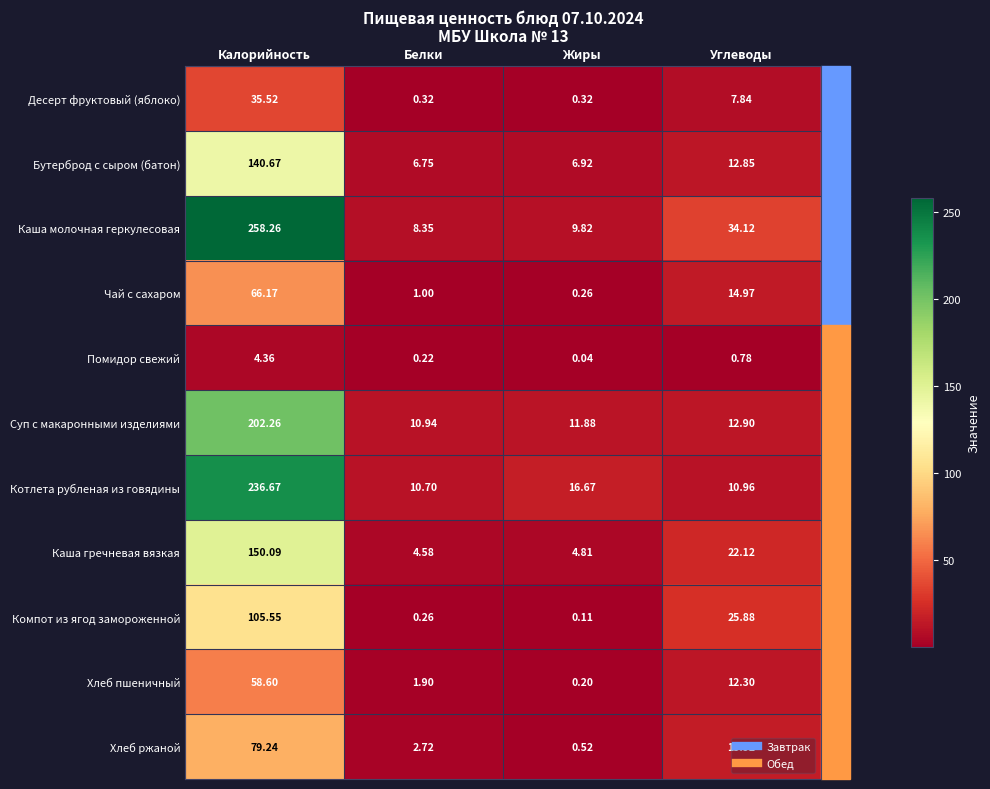

Where is Помидор свежий nearest to the value 2?

Углеводы